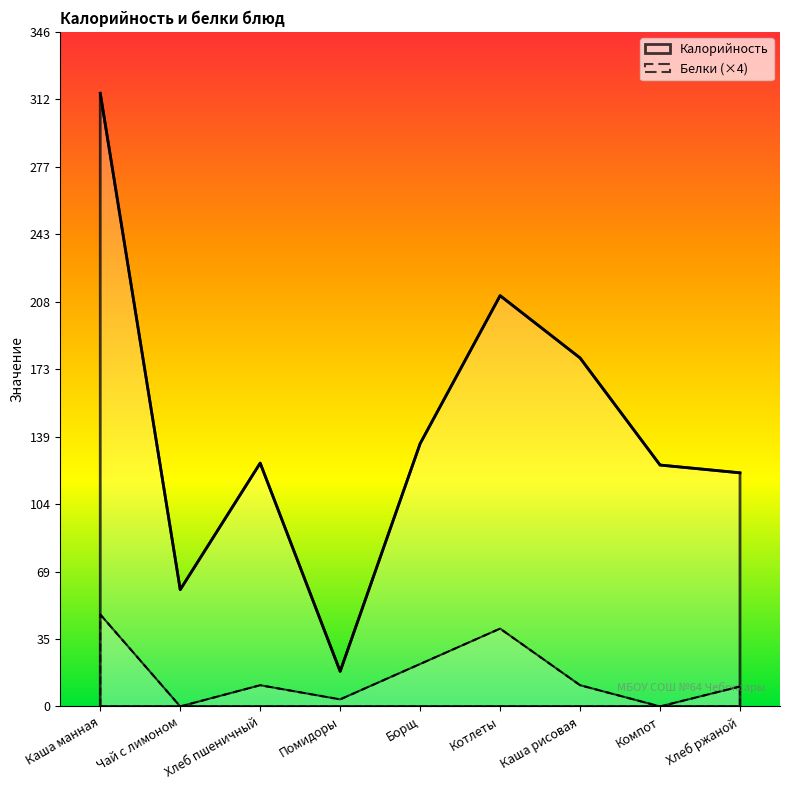

Rank the series at Каша рисовая from lowest to highest value.

Белки (×4), Калорийность